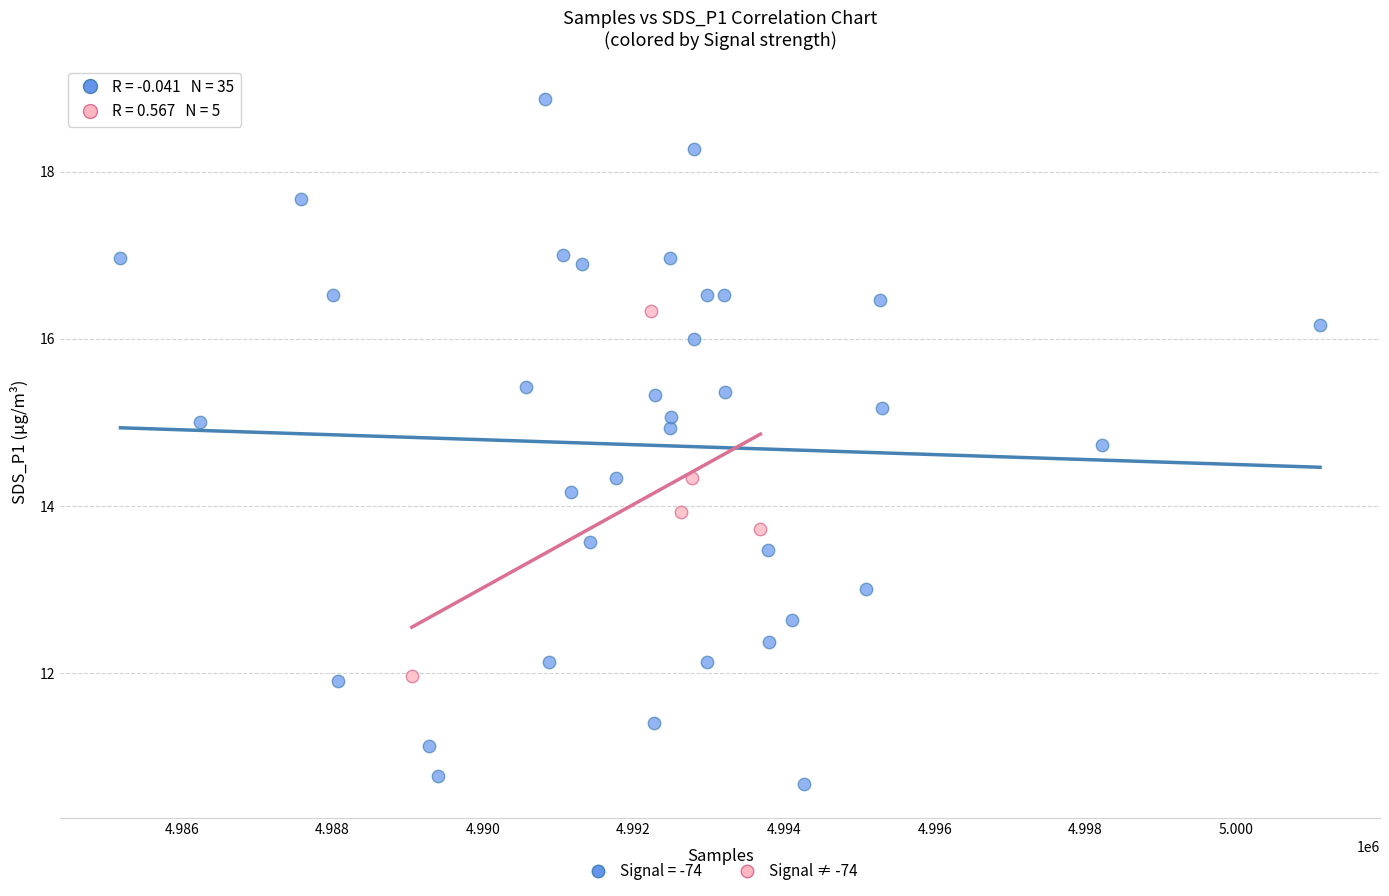

Which series contains the highest Y value?

Signal = -74